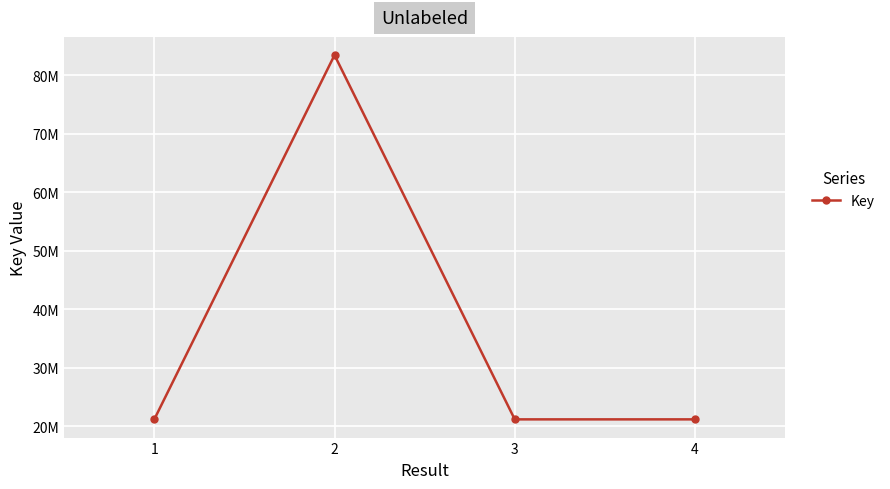

Reading left to right, what are all the values shown in this chart?

21195613	83429334	21196070	21195951